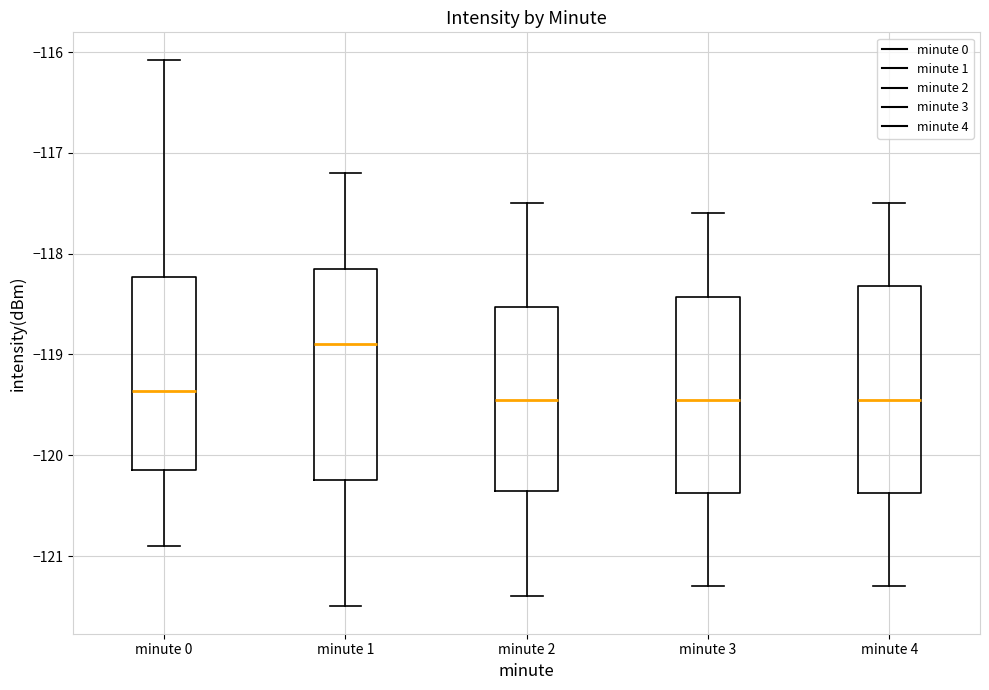

Reading left to right, transcribe this box plot: for each box, give where its median line is, the range the box spans, and where its two whiskers end, as read against the y-axis. The values are not printed on the chart, so give them approximately, as read against the axis.

minute 0: median -119.4, box -120.1 to -118.2, whiskers -120.9 to -116.1
minute 1: median -118.9, box -120.2 to -118.1, whiskers -121.5 to -117.2
minute 2: median -119.4, box -120.3 to -118.5, whiskers -121.4 to -117.5
minute 3: median -119.4, box -120.4 to -118.4, whiskers -121.3 to -117.6
minute 4: median -119.4, box -120.4 to -118.3, whiskers -121.3 to -117.5